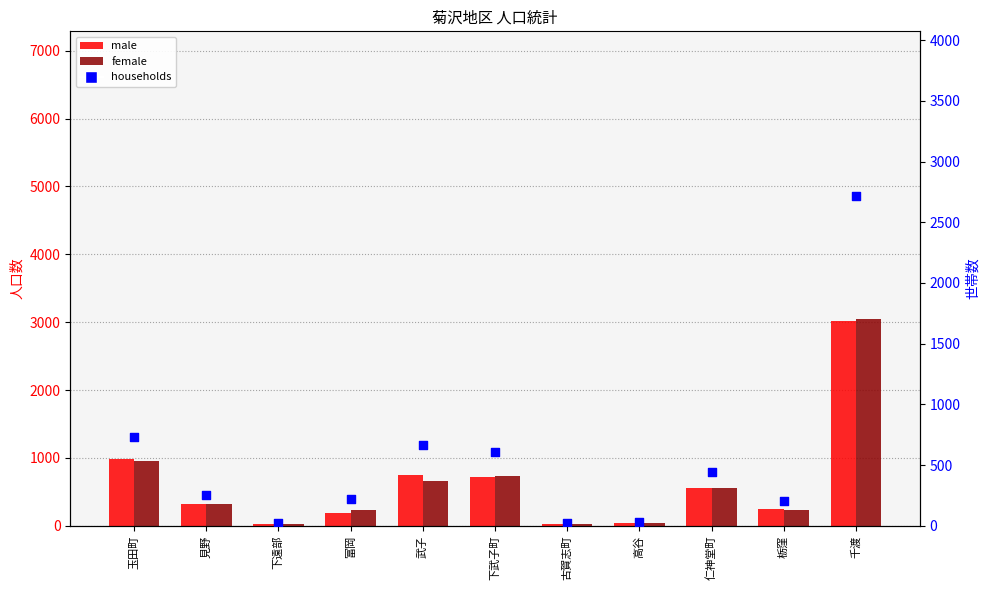

Which series has the largest total across all categories?

male